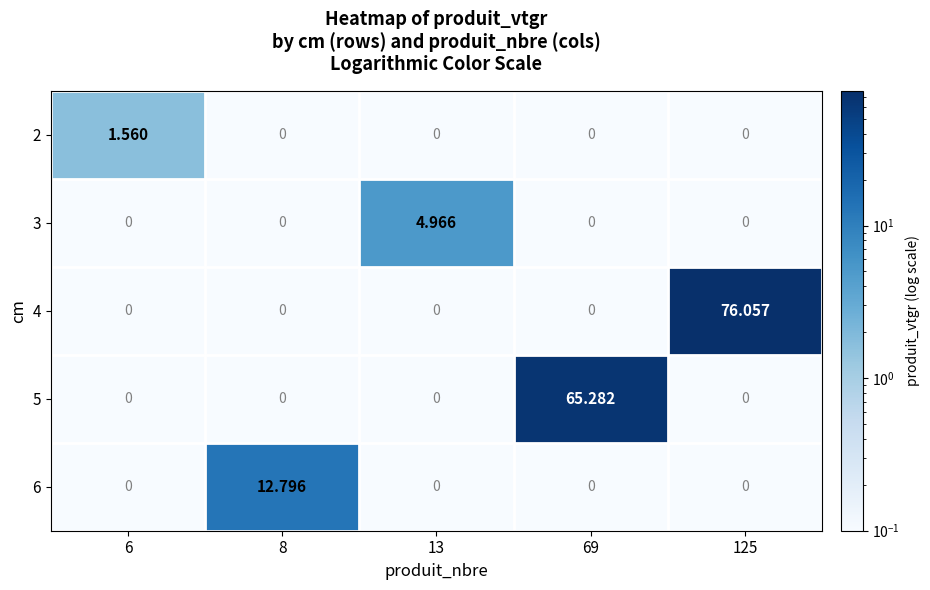

Between 69 and 125, which series saw the biggest shift?

4